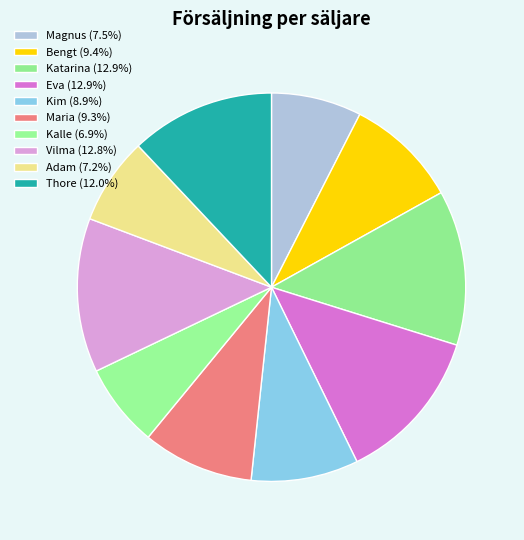

Does Kalle account for over 50% of the chart?

No